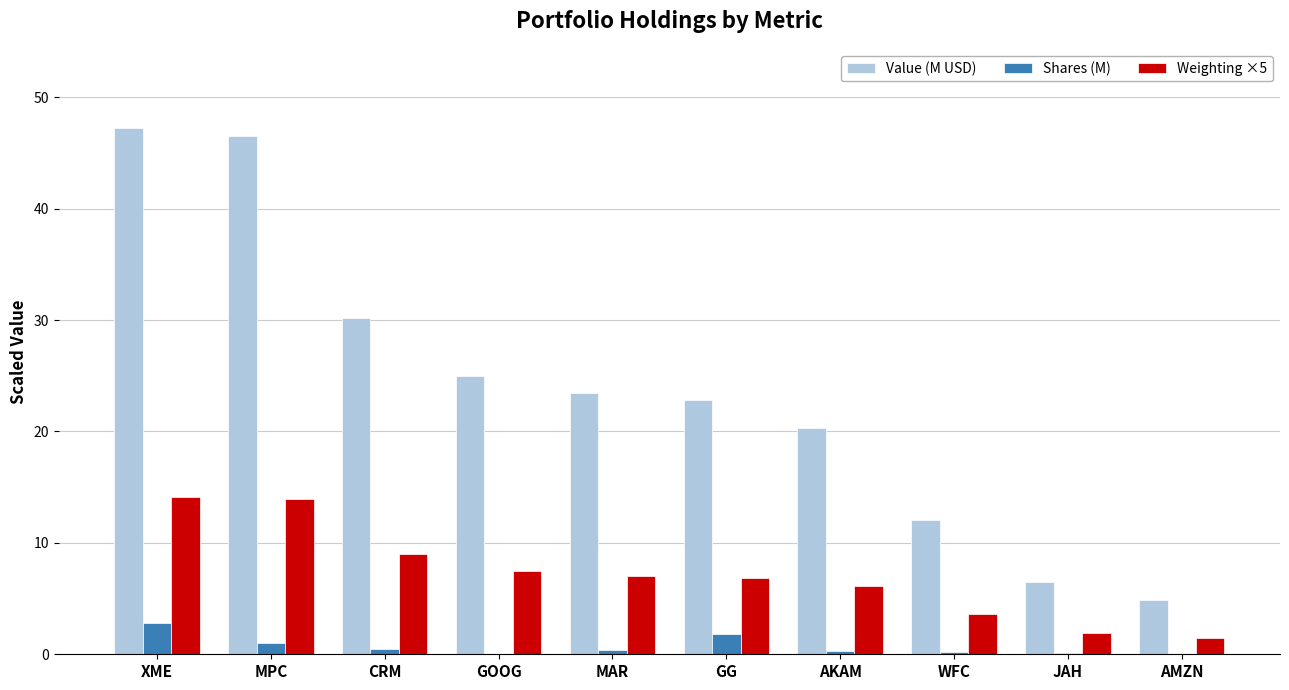

What is the greatest value displayed?

47.3